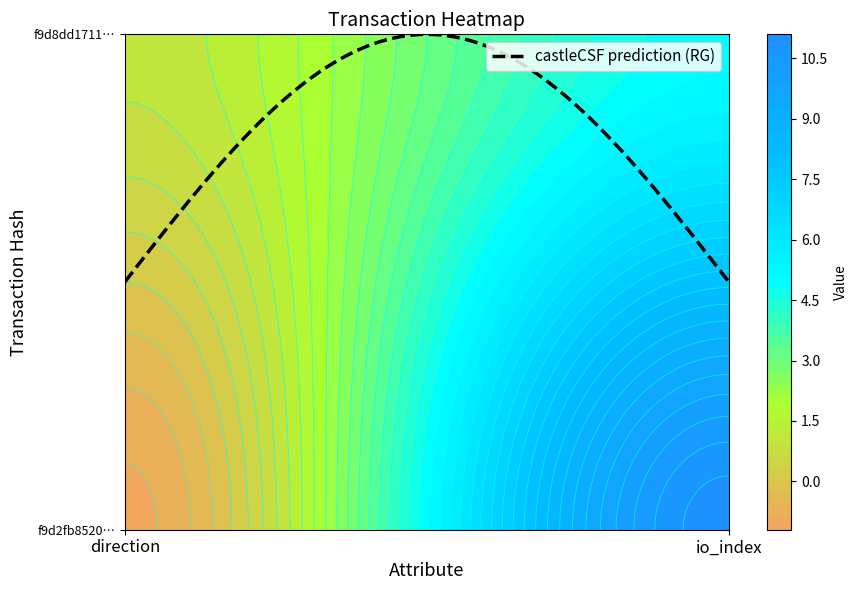

List the series in order of their overall mean, lowest first.

f9d8dd1711cb57483afcad708d1209f2cb13d67, f9d2fb85202ddc32d467b1103d272c13f63247d